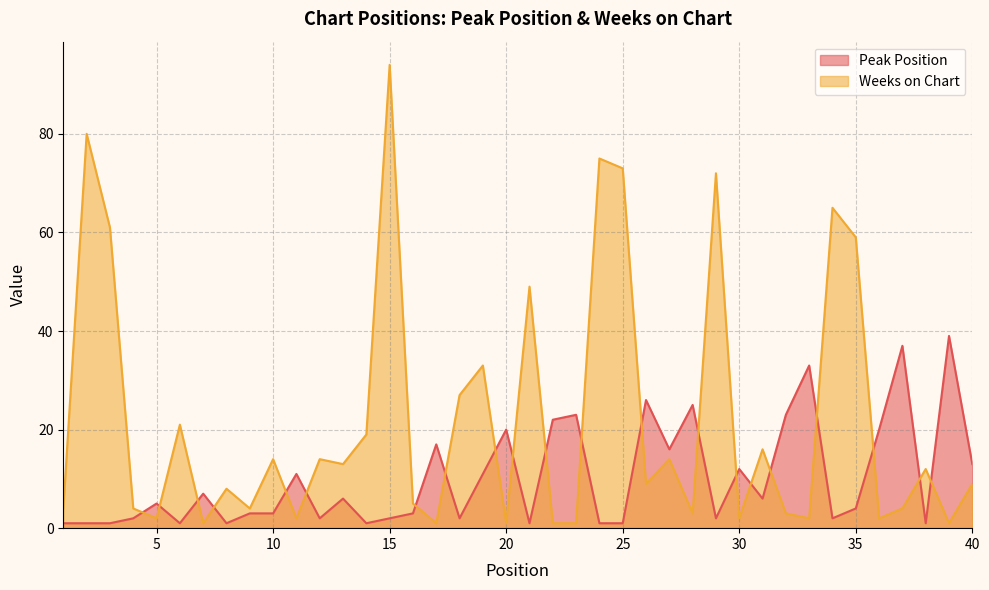

Reading left to right, transcribe all the data shown in this chart.

Peak Position: 1=1	2=1	3=1	4=2	5=5	6=1	7=7	8=1	9=3	10=3	11=11	12=2	13=6	14=1	15=2	16=3	17=17	18=2	19=11	20=20	21=1	22=22	23=23	24=1	25=1	26=26	27=16	28=25	29=2	30=12	31=6	32=23	33=33	34=2	35=4	36=20	37=37	38=1	39=39	40=13
Weeks on Chart: 1=4	2=80	3=61	4=4	5=2	6=21	7=1	8=8	9=4	10=14	11=2	12=14	13=13	14=19	15=94	16=5	17=1	18=27	19=33	20=1	21=49	22=1	23=1	24=75	25=73	26=9	27=14	28=3	29=72	30=2	31=16	32=3	33=2	34=65	35=59	36=2	37=4	38=12	39=1	40=9